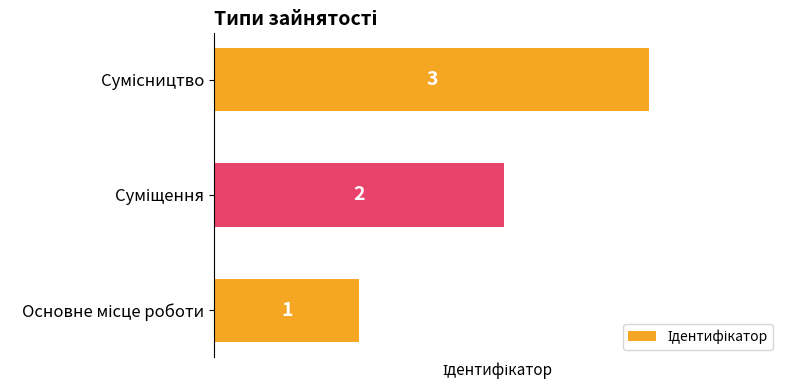

What is the greatest value displayed?

3